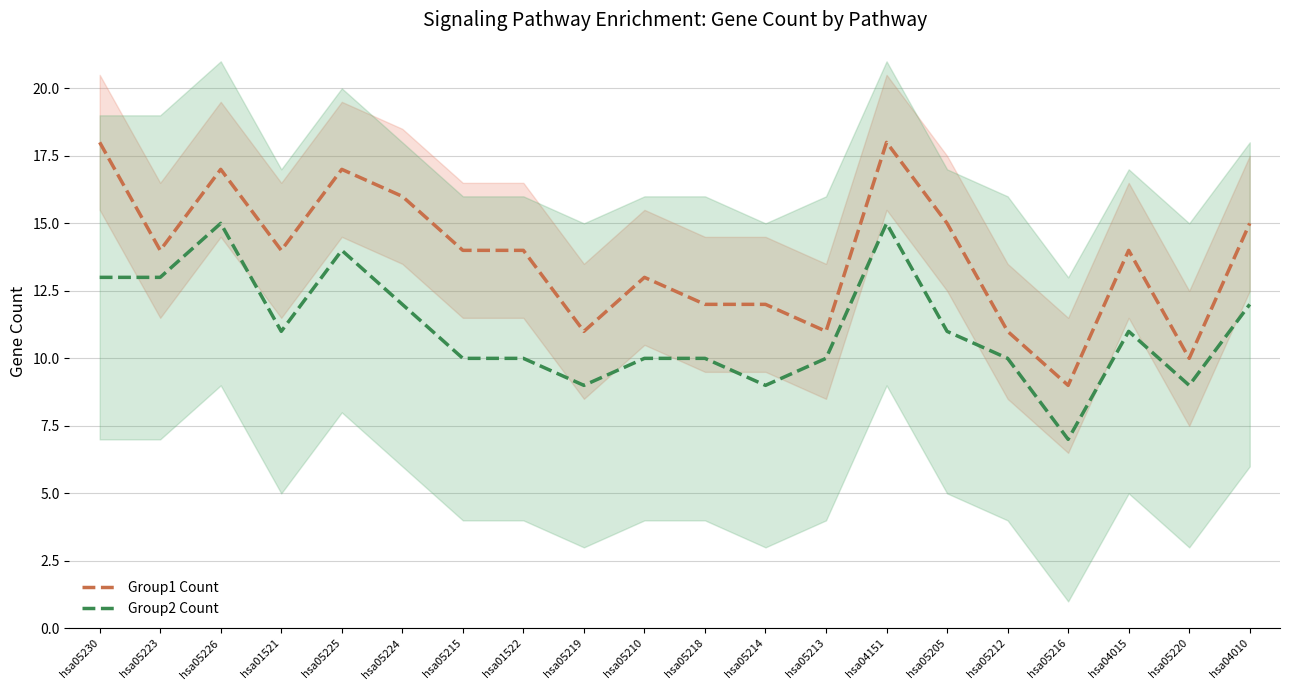

Does the chart display data point markers on the line(s)?

No